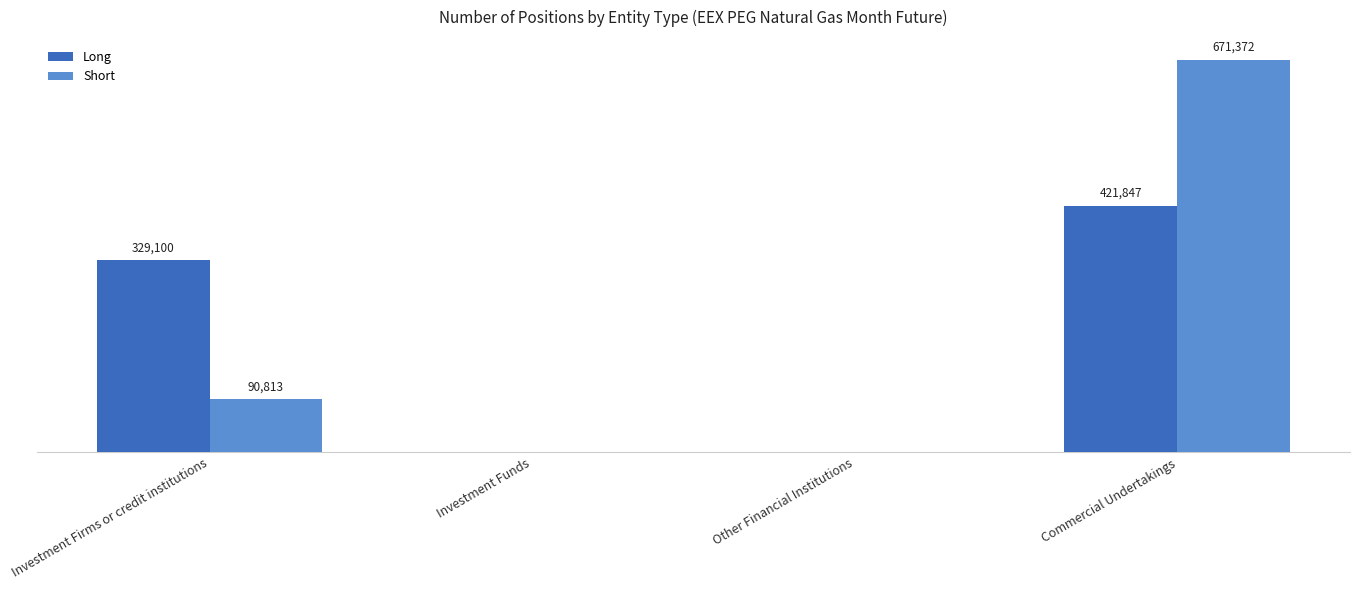

Which category has the highest value in the Long series?

Commercial Undertakings